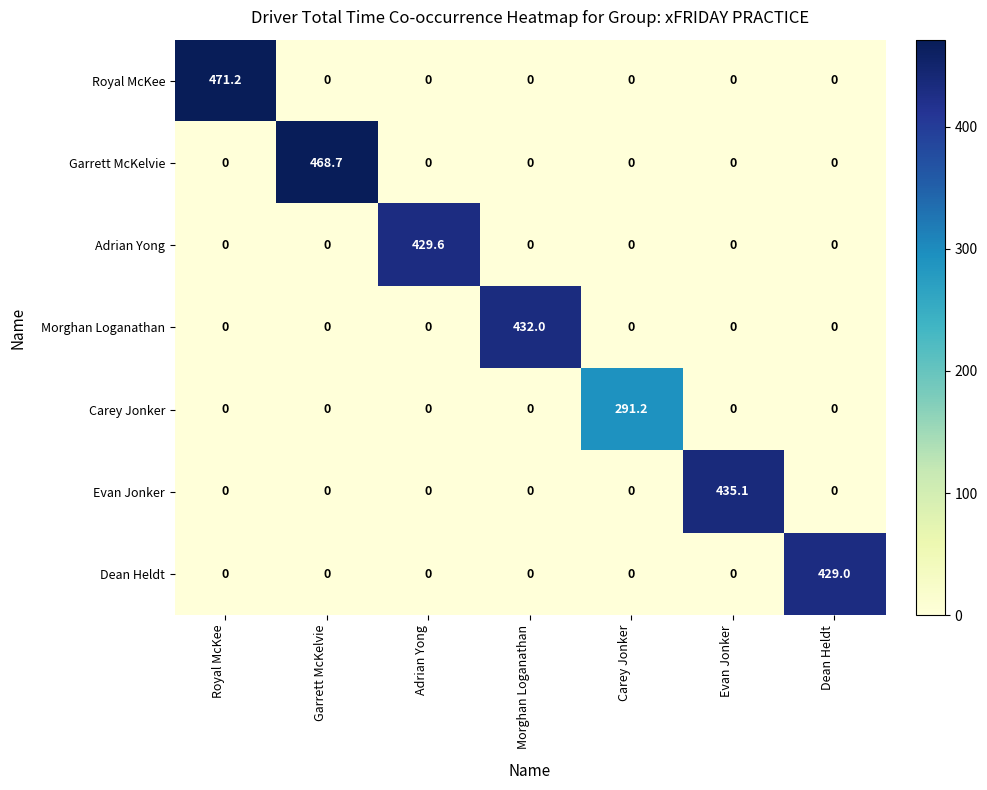

Rank the series by their maximum value, from lowest to highest.

Carey Jonker, Dean Heldt, Adrian Yong, Morghan Loganathan, Evan Jonker, Garrett McKelvie, Royal McKee